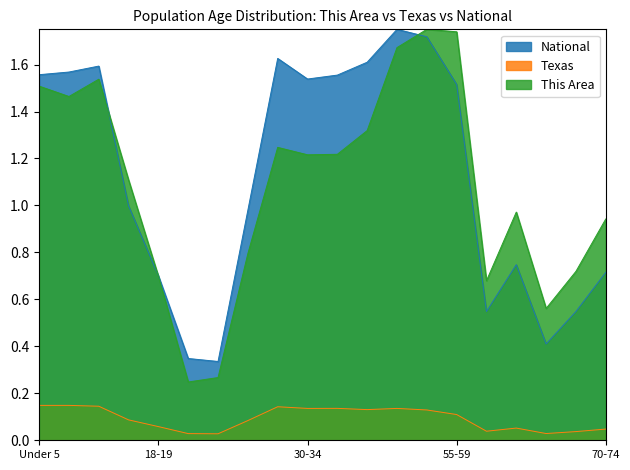

Reading right to left, extract all data points from this chart.

This Area: 70-74=0.9	67-69=0.7	65-66=0.6	62-64=1.0	60-61=0.7	55-59=1.7	50-54=1.8	45-49=1.7	40-44=1.3	35-39=1.2	30-34=1.2	25-29=1.2	22-24=0.8	21=0.3	20=0.2	18-19=0.7	15 to 17=1.1	10 to 14=1.5	5 to 9=1.5	Under 5=1.5
Texas: 70-74=0.0	67-69=0.0	65-66=0.0	62-64=0.1	60-61=0.0	55-59=0.1	50-54=0.1	45-49=0.1	40-44=0.1	35-39=0.1	30-34=0.1	25-29=0.1	22-24=0.1	21=0.0	20=0.0	18-19=0.1	15 to 17=0.1	10 to 14=0.1	5 to 9=0.1	Under 5=0.1
National: 70-74=0.7	67-69=0.5	65-66=0.4	62-64=0.7	60-61=0.5	55-59=1.5	50-54=1.7	45-49=1.8	40-44=1.6	35-39=1.6	30-34=1.5	25-29=1.6	22-24=1.0	21=0.3	20=0.3	18-19=0.7	15 to 17=1.0	10 to 14=1.6	5 to 9=1.6	Under 5=1.6